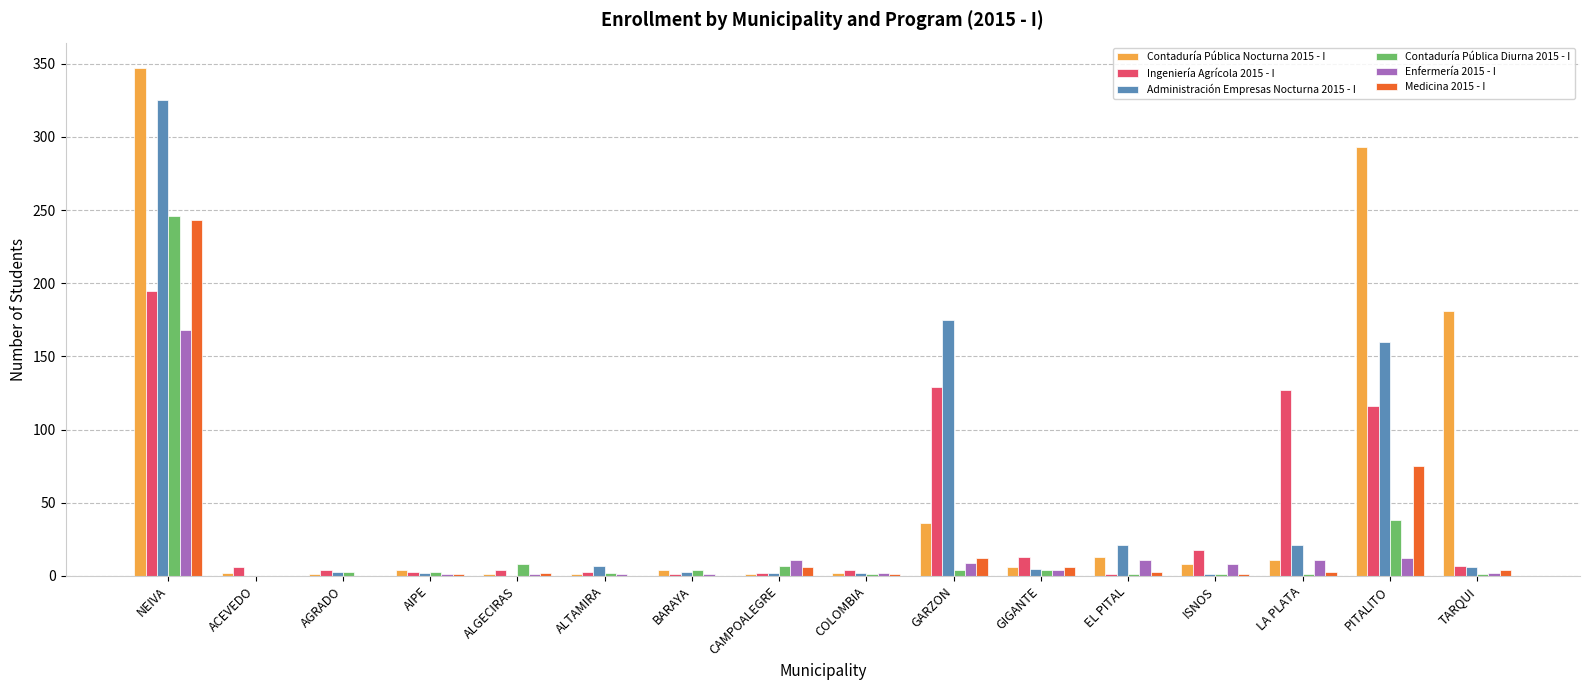

Is the value of Contaduría Pública Nocturna 2015 - I at EL PITAL greater than the value of Administración Empresas Nocturna 2015 - I at CAMPOALEGRE?

Yes